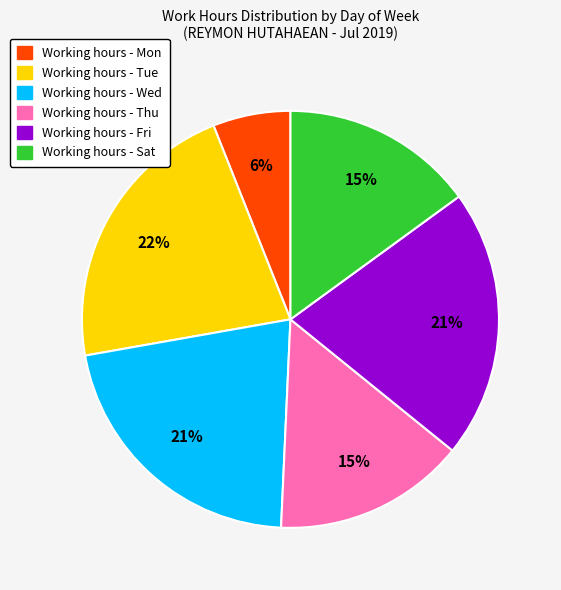

To the nearest percent, what is the average slice percentage?

17%